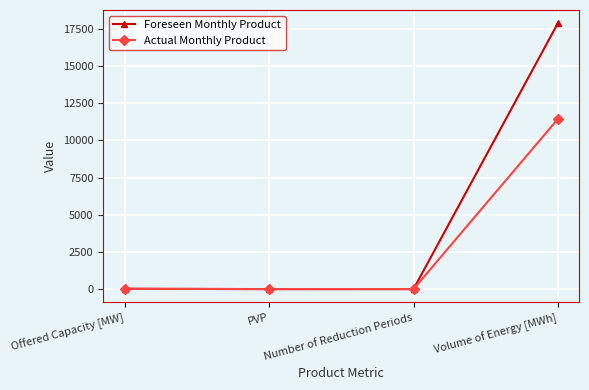

What is the maximum value for Actual Monthly Product?

11441.0